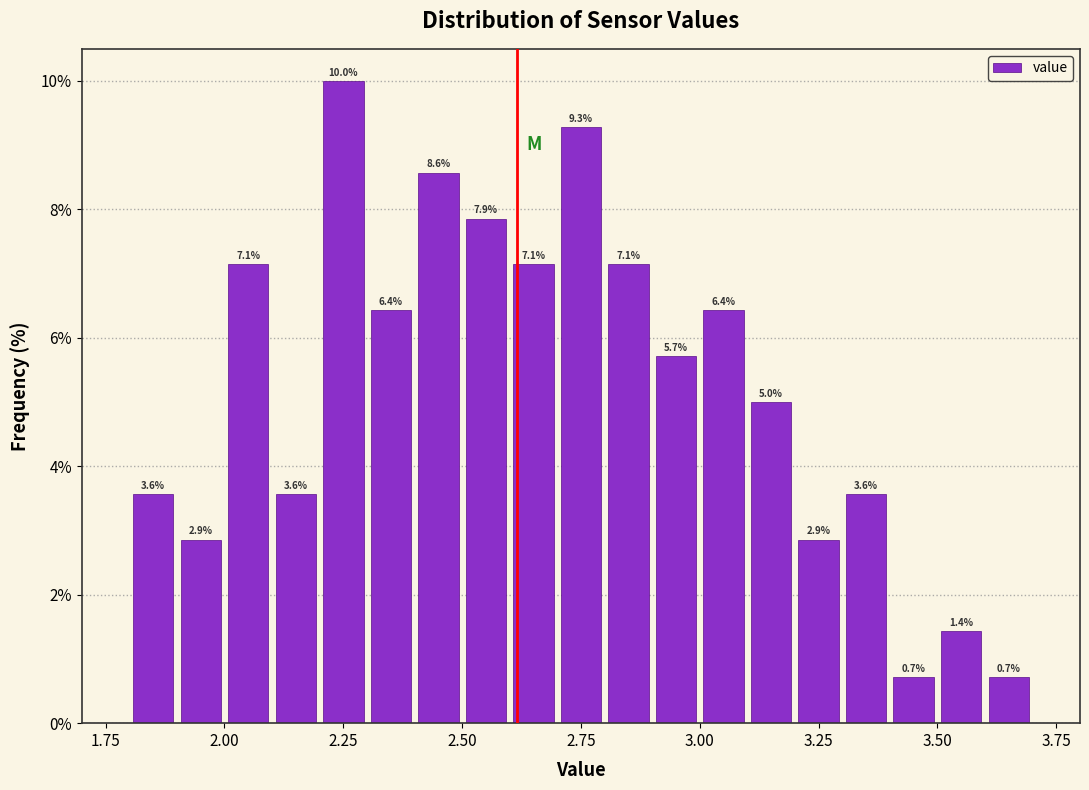

Around what value on the x-axis is the tallest bar? Give the approximate position of its centre, as read against the axis.

2.25